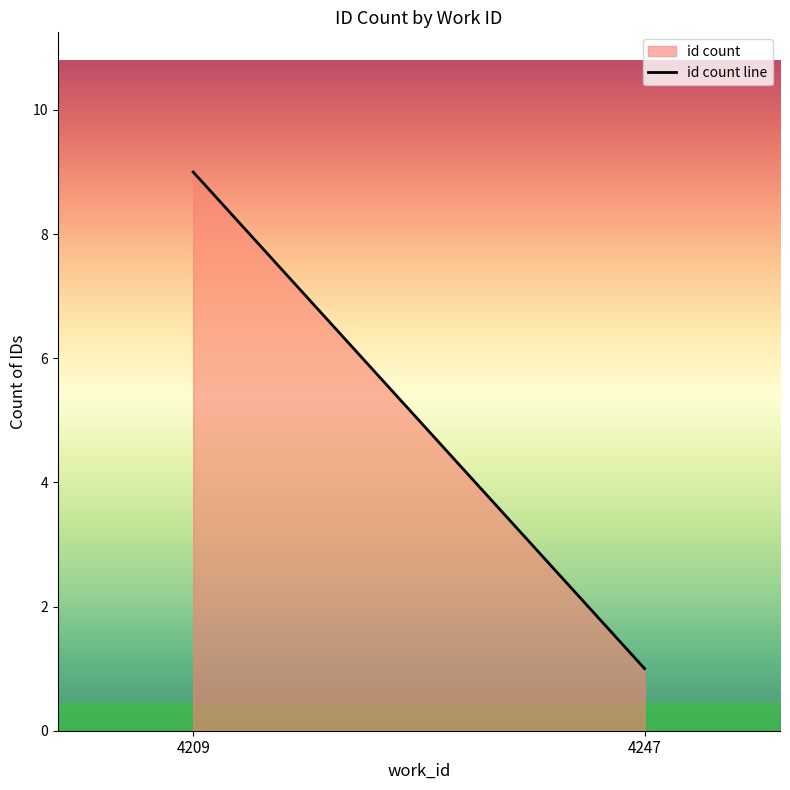

What is the smallest value displayed?

1